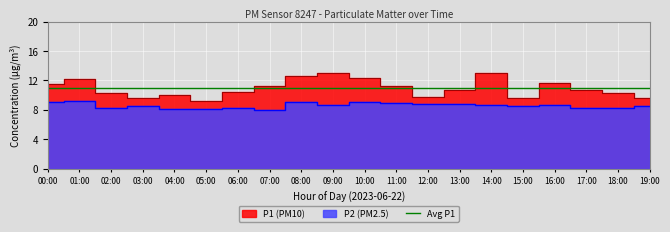

Where does the P1 series first go above 10?

00:00